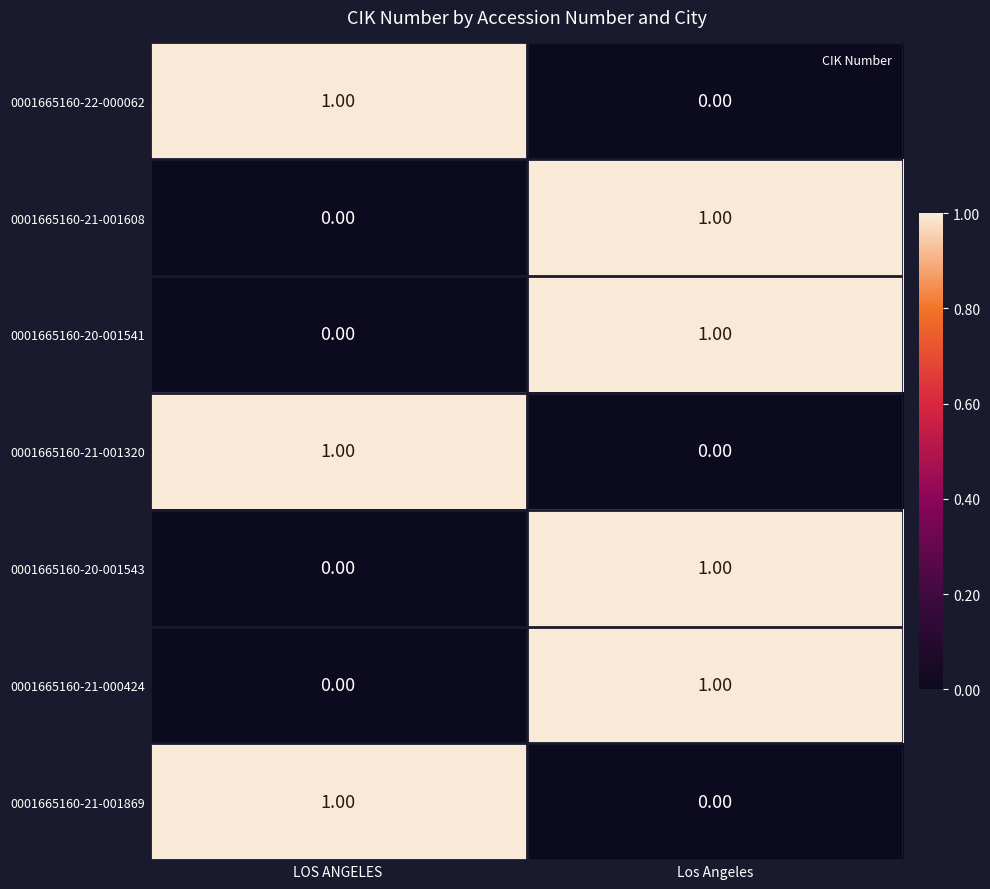

Is the value of 0001665160-21-000424 at LOS ANGELES greater than the value of 0001665160-20-001541 at Los Angeles?

No